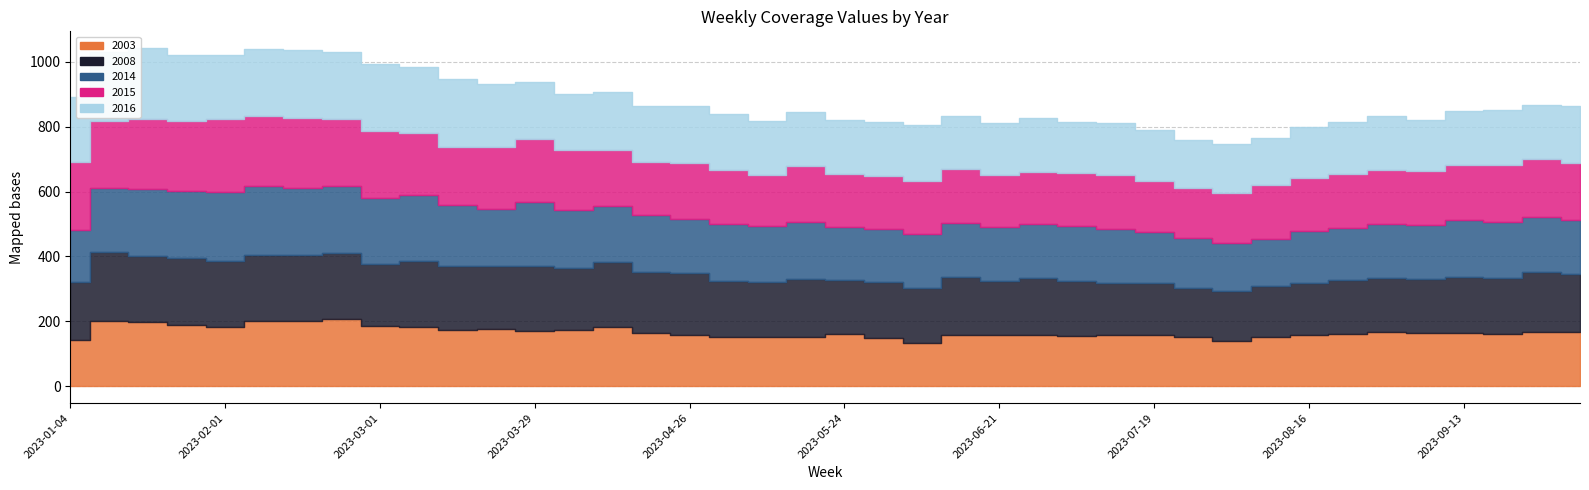

What is the label of the 19th point from the right?

2023-05-31